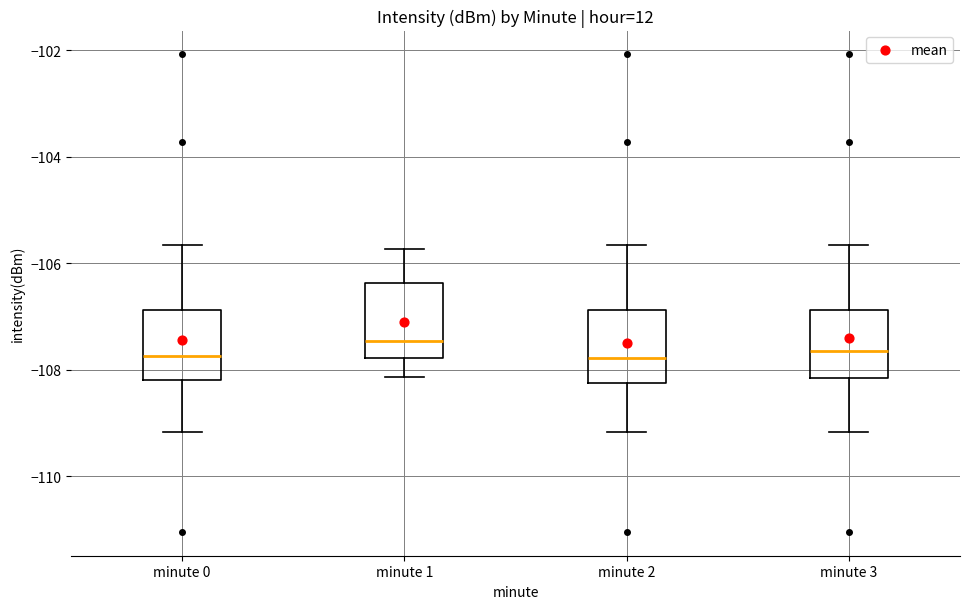

Where does the median line of the box for minute 3 sit on the y-axis? The values are not printed on the chart, so give them approximately, as read against the axis.

-107.6